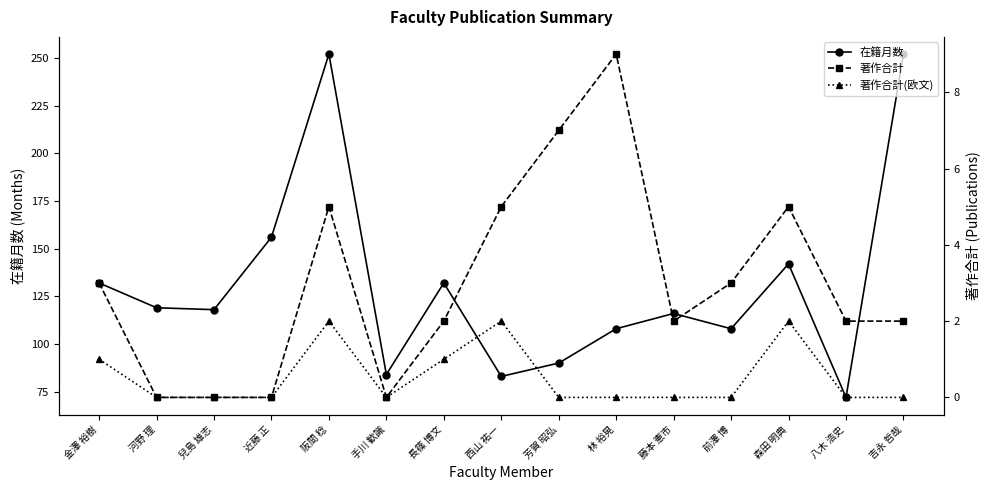

What position from the right is 阪間 稔?

11